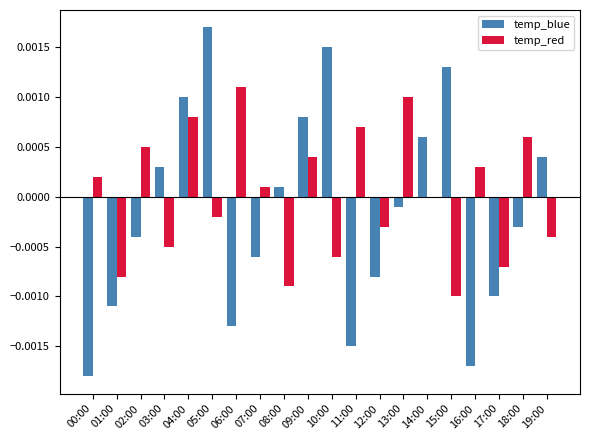

Which series has the largest range (max minus min)?

temp_blue